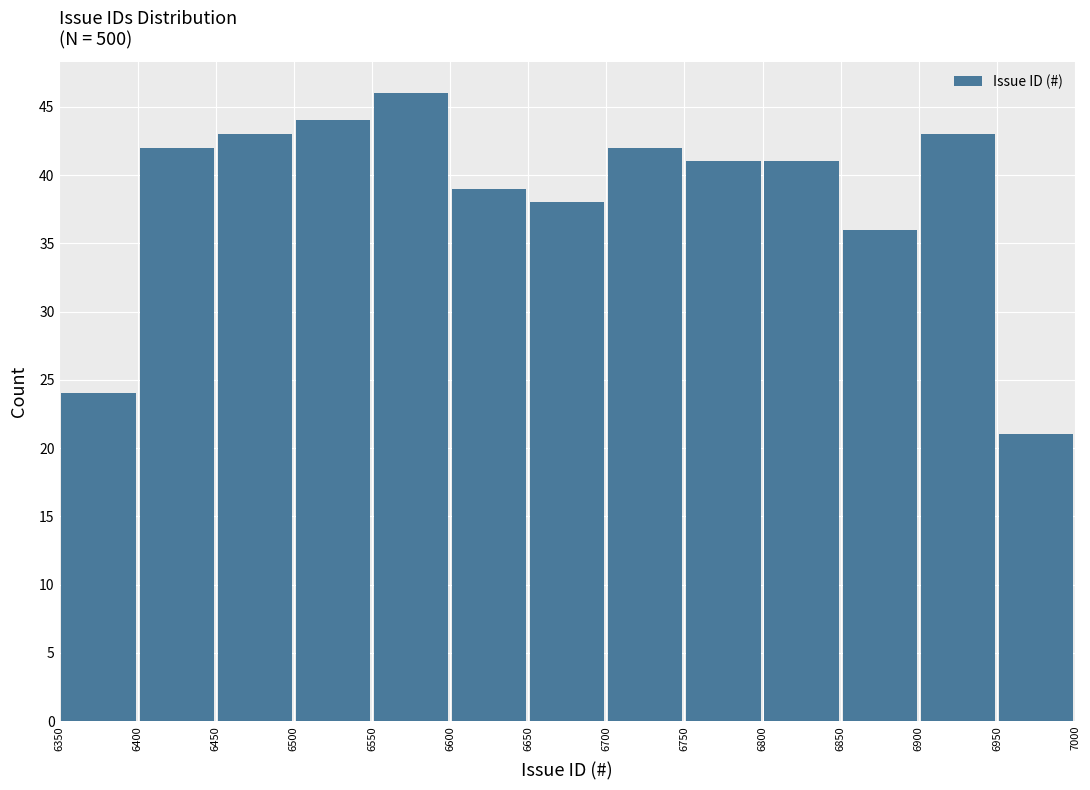

What is the height of the bar covering 6900 to 6950 on the x-axis? The values are not printed on the chart, so give them approximately, as read against the axis.

43